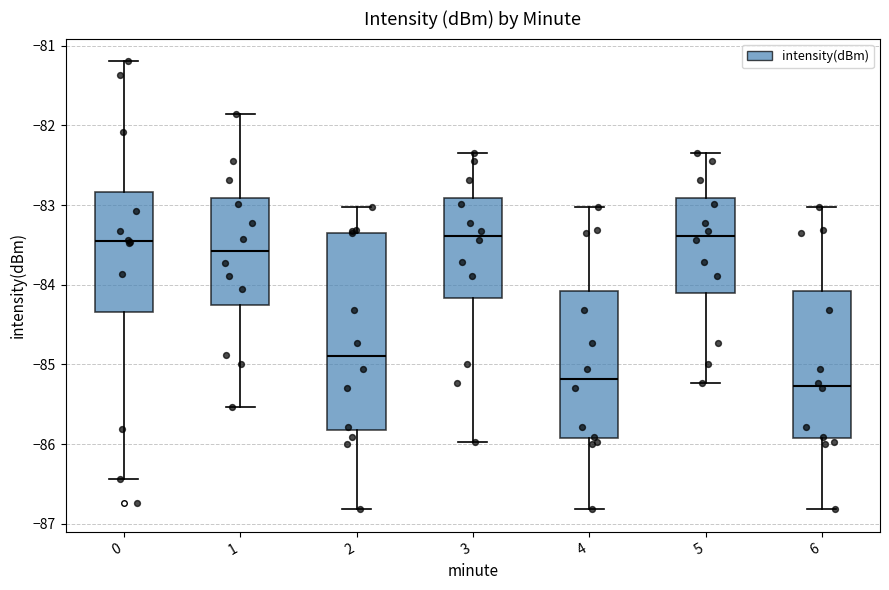

Comparing the boxes themselves (not the whiskers), which one is the tallest?

2